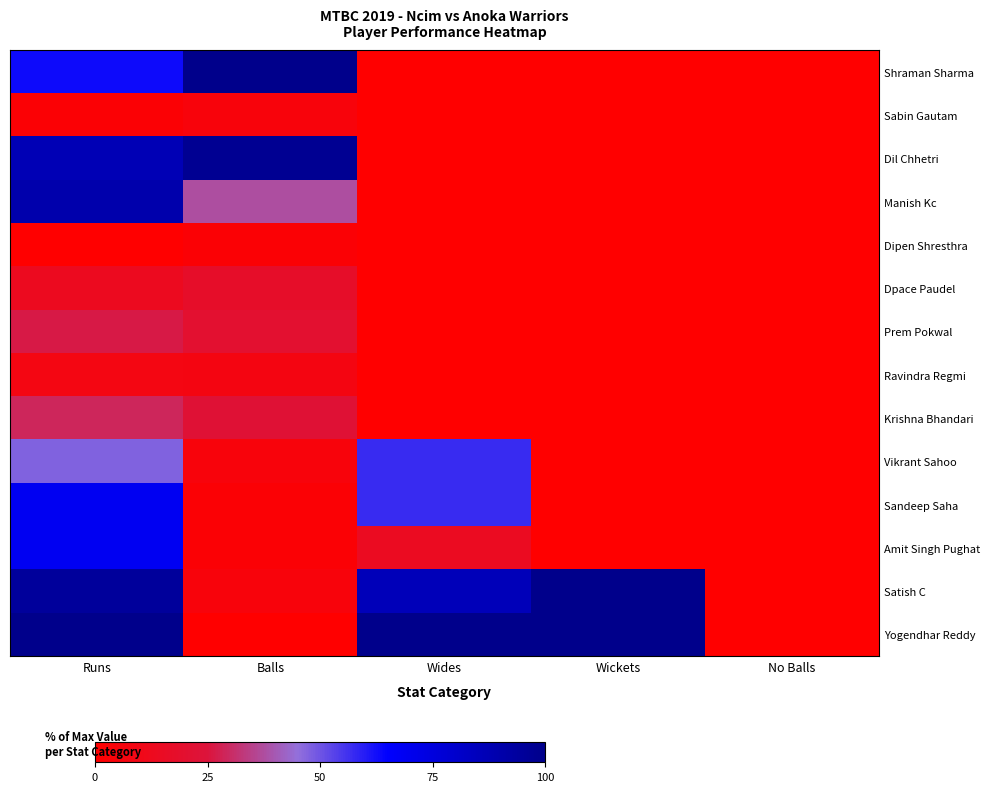

Which series has the largest total across all categories?

Yogendhar Reddy